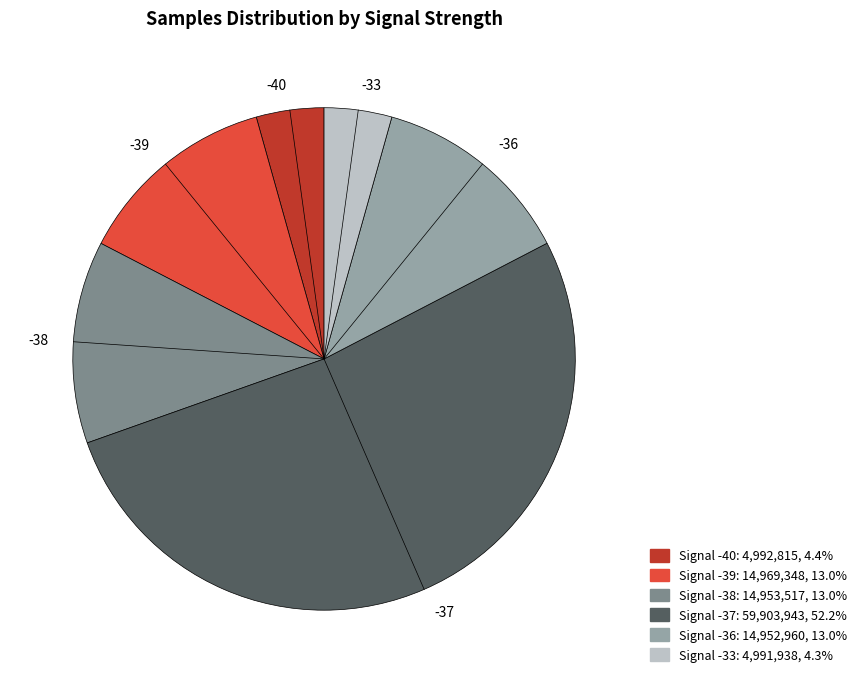

Does any single category account for the majority?

Yes